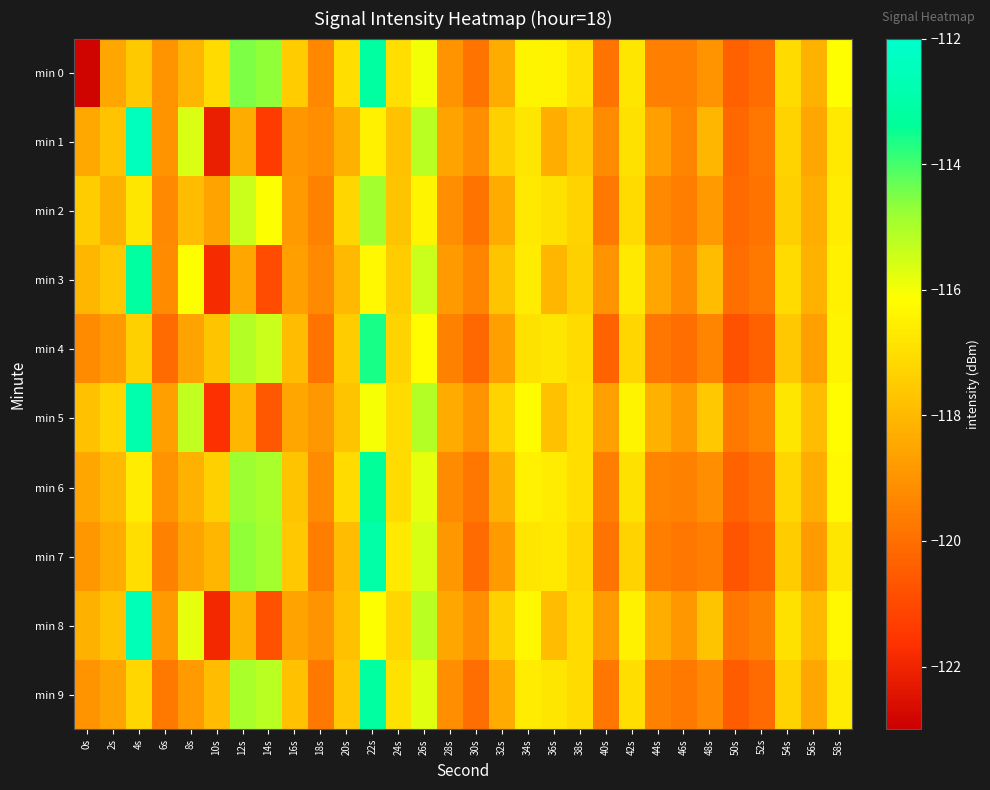

Reading left to right, extract all data points from this chart.

min 0: 0s=-122.9	2s=-118.5	4s=-117.6	6s=-119.0	8s=-118.1	10s=-117.1	12s=-114.5	14s=-114.7	16s=-117.5	18s=-119.3	20s=-117.0	22s=-113.2	24s=-117.0	26s=-116.0	28s=-119.0	30s=-119.9	32s=-118.4	34s=-116.4	36s=-116.5	38s=-117.0	40s=-119.9	42s=-116.8	44s=-119.6	46s=-119.5	48s=-119.0	50s=-120.4	52s=-120.0	54s=-117.1	56s=-118.2	58s=-116.2
min 1: 0s=-118.4	2s=-117.7	4s=-112.4	6s=-119.0	8s=-115.6	10s=-122.2	12s=-118.3	14s=-121.4	16s=-118.9	18s=-119.1	20s=-118.2	22s=-116.5	24s=-117.8	26s=-115.2	28s=-118.6	30s=-119.1	32s=-117.4	34s=-116.8	36s=-118.3	38s=-117.6	40s=-119.2	42s=-116.9	44s=-118.7	46s=-119.4	48s=-118.1	50s=-120.2	52s=-119.8	54s=-117.3	56s=-118.5	58s=-116.7
min 2: 0s=-117.5	2s=-118.2	4s=-116.8	6s=-119.3	8s=-117.9	10s=-118.6	12s=-115.4	14s=-116.1	16s=-118.8	18s=-119.5	20s=-117.2	22s=-114.9	24s=-117.7	26s=-116.4	28s=-119.1	30s=-119.9	32s=-118.4	34s=-116.7	36s=-116.9	38s=-117.3	40s=-119.7	42s=-117.1	44s=-119.3	46s=-119.6	48s=-118.8	50s=-120.1	52s=-119.9	54s=-117.4	56s=-118.3	58s=-116.6
min 3: 0s=-118.1	2s=-117.6	4s=-113.2	6s=-119.2	8s=-116.1	10s=-121.8	12s=-118.5	14s=-120.9	16s=-118.7	18s=-119.3	20s=-118.0	22s=-116.3	24s=-117.5	26s=-115.4	28s=-118.8	30s=-119.4	32s=-117.7	34s=-116.6	36s=-118.1	38s=-117.4	40s=-119.0	42s=-116.7	44s=-118.5	46s=-119.2	48s=-117.9	50s=-120.0	52s=-119.7	54s=-117.1	56s=-118.2	58s=-116.5
min 4: 0s=-119.2	2s=-118.8	4s=-117.4	6s=-120.1	8s=-118.6	10s=-117.7	12s=-115.1	14s=-115.4	16s=-117.9	18s=-119.9	20s=-117.5	22s=-113.6	24s=-117.3	26s=-116.2	28s=-119.5	30s=-120.2	32s=-118.7	34s=-116.9	36s=-116.8	38s=-117.1	40s=-120.3	42s=-117.2	44s=-119.8	46s=-120.0	48s=-119.4	50s=-120.8	52s=-120.4	54s=-117.6	56s=-118.7	58s=-116.4
min 5: 0s=-117.8	2s=-117.2	4s=-112.9	6s=-118.7	8s=-115.3	10s=-121.7	12s=-118.1	14s=-120.6	16s=-118.5	18s=-118.9	20s=-117.7	22s=-116.0	24s=-117.1	26s=-115.1	28s=-118.4	30s=-119.0	32s=-117.3	34s=-116.2	36s=-117.8	38s=-117.0	40s=-118.7	42s=-116.4	44s=-118.2	46s=-118.8	48s=-117.6	50s=-119.7	52s=-119.4	54s=-116.8	56s=-117.9	58s=-116.2
min 6: 0s=-118.5	2s=-118.0	4s=-116.6	6s=-119.0	8s=-118.2	10s=-117.4	12s=-114.8	14s=-115.0	16s=-117.7	18s=-119.2	20s=-117.1	22s=-113.4	24s=-117.1	26s=-115.8	28s=-119.2	30s=-119.8	32s=-118.2	34s=-116.5	36s=-116.6	38s=-117.0	40s=-119.6	42s=-116.9	44s=-119.4	46s=-119.5	48s=-119.1	50s=-120.3	52s=-120.0	54s=-117.2	56s=-118.3	58s=-116.3
min 7: 0s=-118.9	2s=-118.4	4s=-117.0	6s=-119.5	8s=-118.6	10s=-118.1	12s=-114.7	14s=-114.9	16s=-117.6	18s=-119.6	20s=-117.9	22s=-113.0	24s=-116.7	26s=-115.6	28s=-118.9	30s=-120.1	32s=-118.8	34s=-116.8	36s=-116.7	38s=-117.2	40s=-119.9	42s=-117.3	44s=-119.6	46s=-119.8	48s=-119.6	50s=-120.7	52s=-120.3	54s=-117.5	56s=-118.8	58s=-116.8
min 8: 0s=-118.2	2s=-117.7	4s=-112.6	6s=-118.8	8s=-115.8	10s=-121.9	12s=-118.2	14s=-120.8	16s=-118.6	18s=-119.0	20s=-117.8	22s=-116.1	24s=-117.2	26s=-115.2	28s=-118.5	30s=-119.1	32s=-117.4	34s=-116.3	36s=-117.9	38s=-117.1	40s=-118.8	42s=-116.5	44s=-118.3	46s=-118.9	48s=-117.7	50s=-119.8	52s=-119.5	54s=-116.9	56s=-118.0	58s=-116.3
min 9: 0s=-119.0	2s=-118.6	4s=-117.2	6s=-119.7	8s=-118.8	10s=-117.9	12s=-115.0	14s=-115.2	16s=-117.8	18s=-119.7	20s=-117.6	22s=-113.2	24s=-116.9	26s=-115.7	28s=-119.1	30s=-120.0	32s=-118.4	34s=-116.6	36s=-116.8	38s=-117.1	40s=-119.8	42s=-117.0	44s=-119.5	46s=-119.7	48s=-119.3	50s=-120.5	52s=-120.1	54s=-117.3	56s=-118.5	58s=-116.6